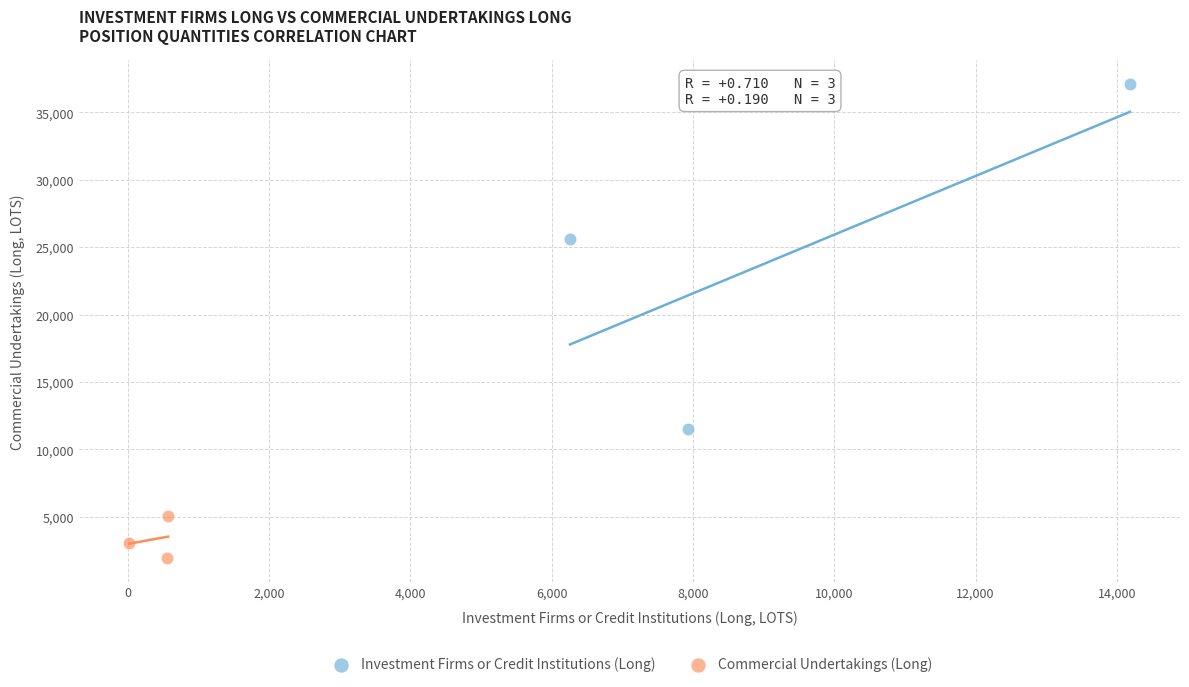

Which series has the largest Y range (max minus min)?

Investment Firms or Credit Institutions (Long)